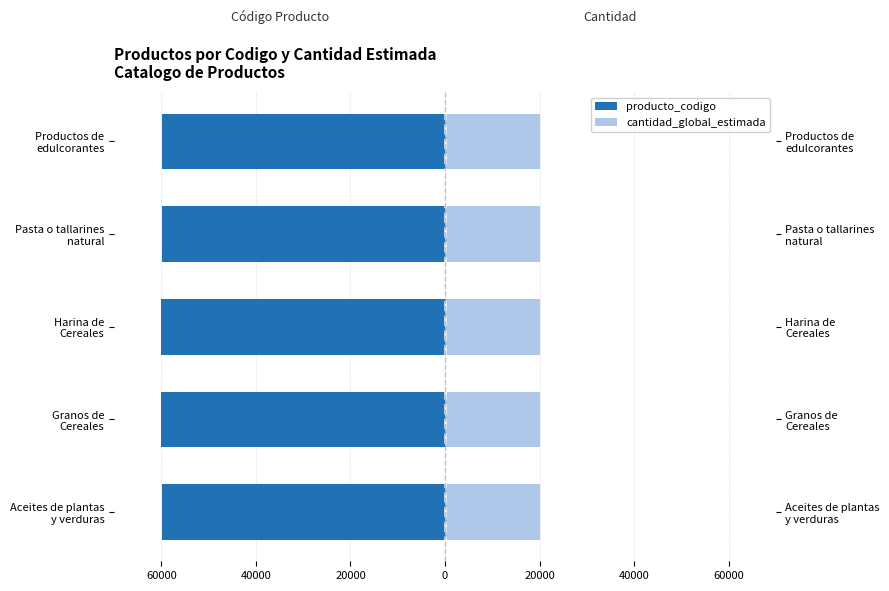

What is the minimum value for producto_codigo?

-60000.0